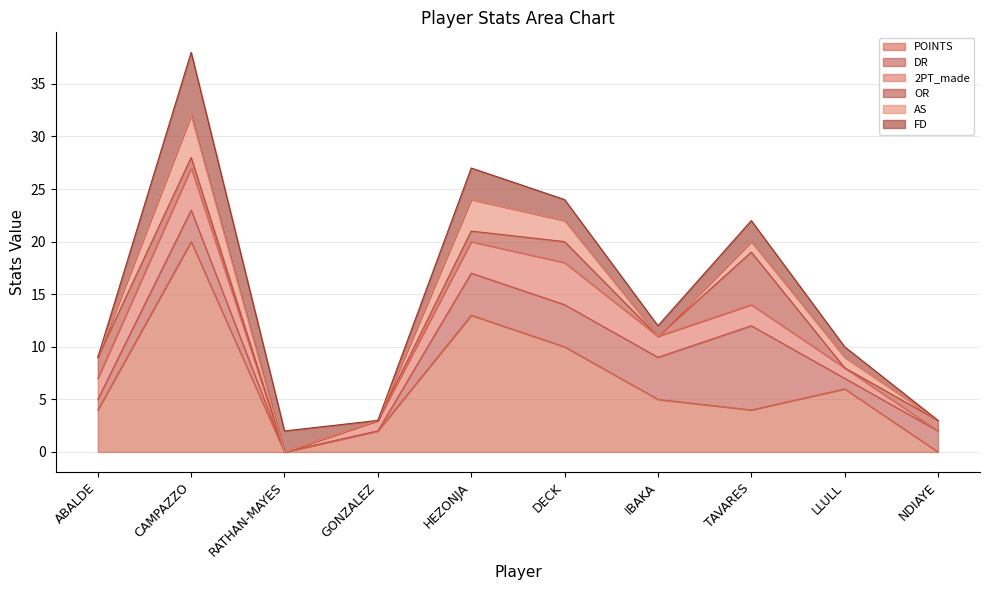

Reading right to left, what are all the values shown in this chart?

POINTS: 0	6	4	5	10	13	2	0	20	4
DR: 2	1	8	4	4	4	0	0	3	1
2PT_made: 0	1	2	2	4	3	1	0	4	2
OR: 1	0	5	0	2	1	0	0	1	2
AS: 0	1	1	0	2	3	0	0	4	0
FD: 0	1	2	1	2	3	0	2	6	0